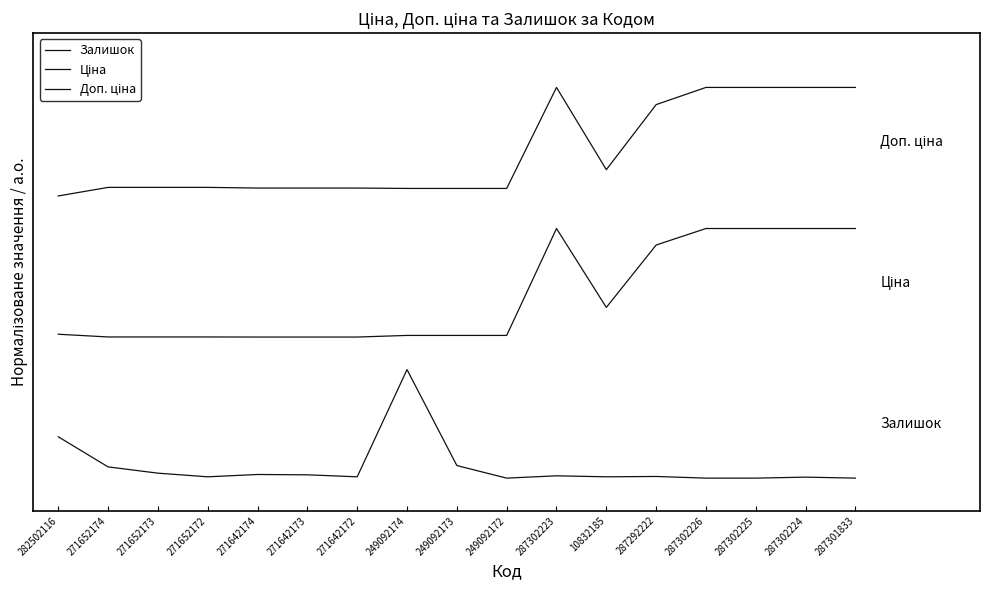

What is the label of the 15th point from the right?

271652173